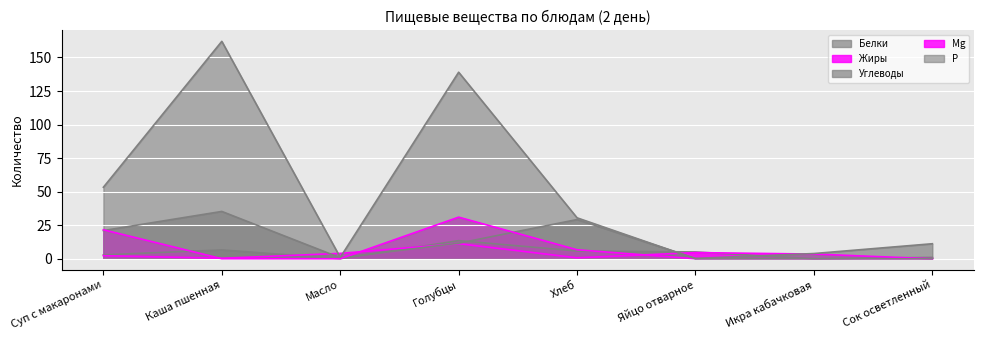

In Р, how many points are lower than both neighbors (excluding endpoints)?

1